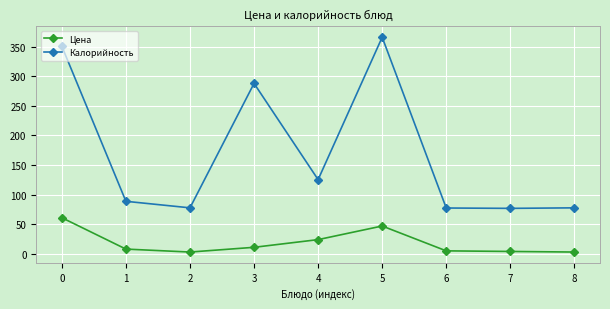

What is the value of the Цена point at the 4th from the left?

11.0